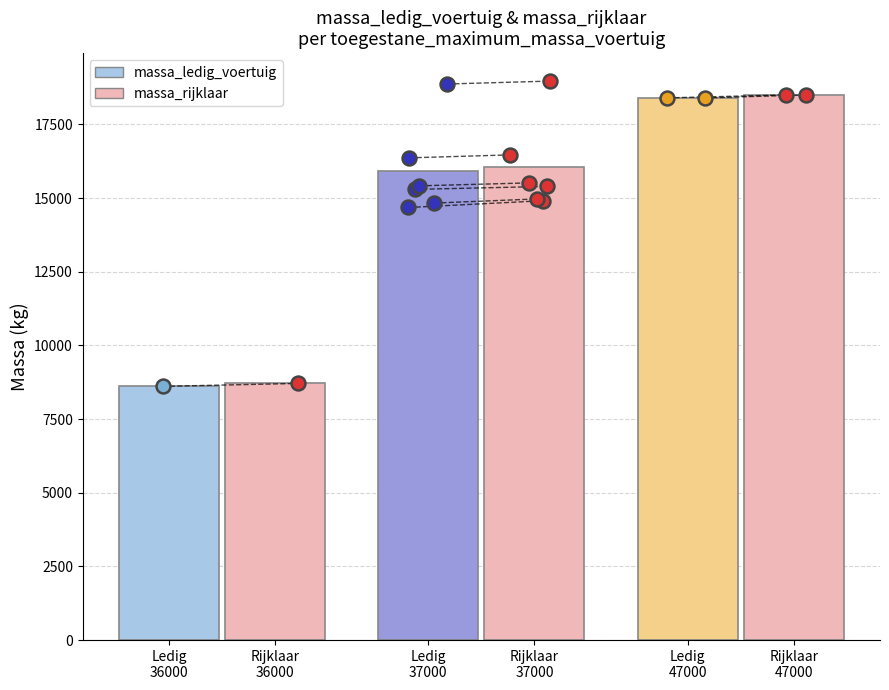

Which series reaches the maximum Y coordinate?

massa_rijklaar